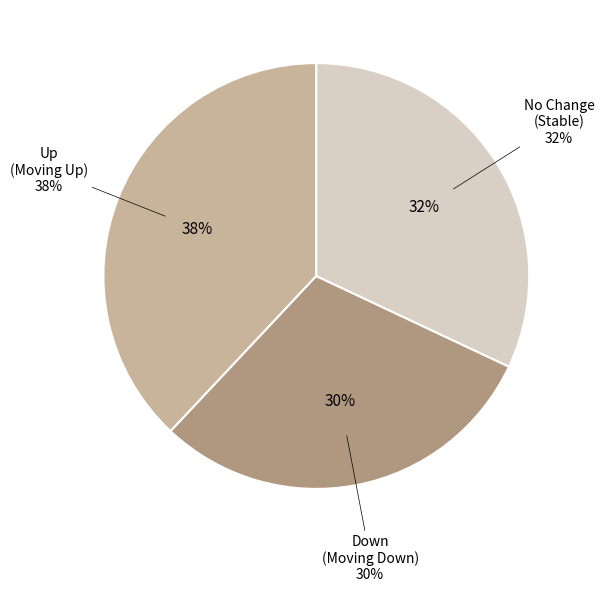

Is there a majority slice in this chart?

No